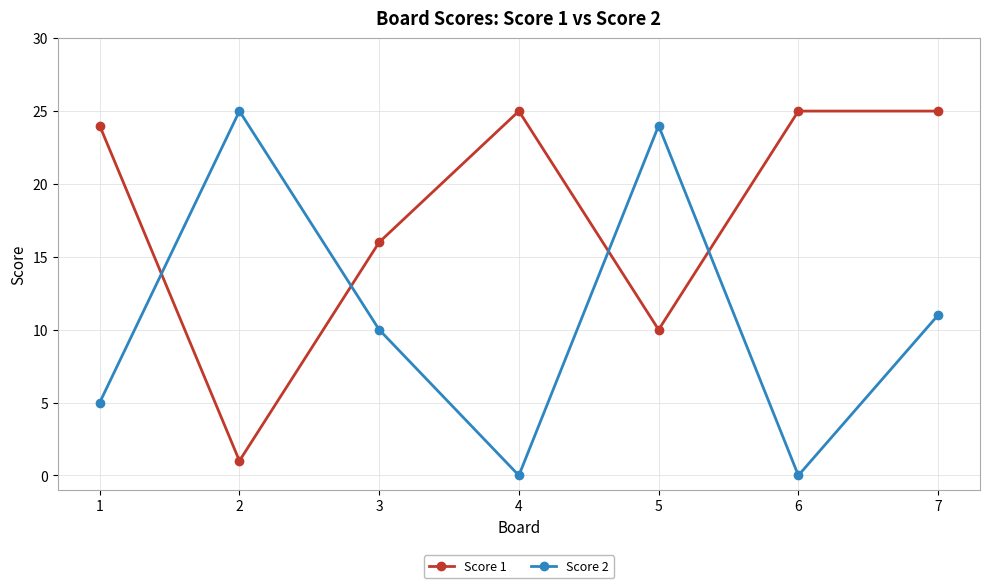

Reading left to right, transcribe all the data shown in this chart.

Score 1: 1=24	2=1	3=16	4=25	5=10	6=25	7=25
Score 2: 1=5	2=25	3=10	4=0	5=24	6=0	7=11